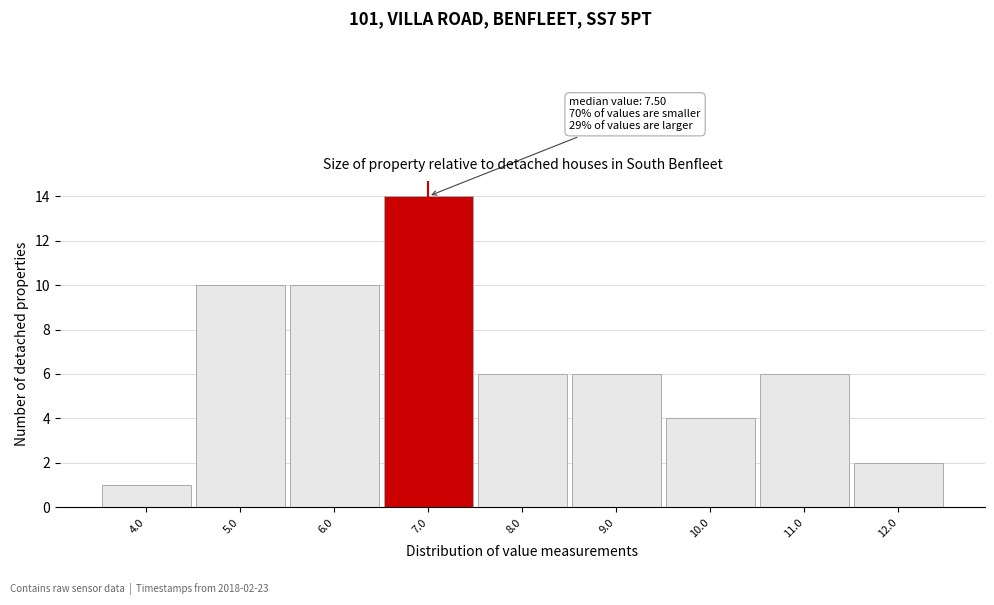

Reading left to right, list all the values displayed in this chart.

1	10	10	14	6	6	4	6	2